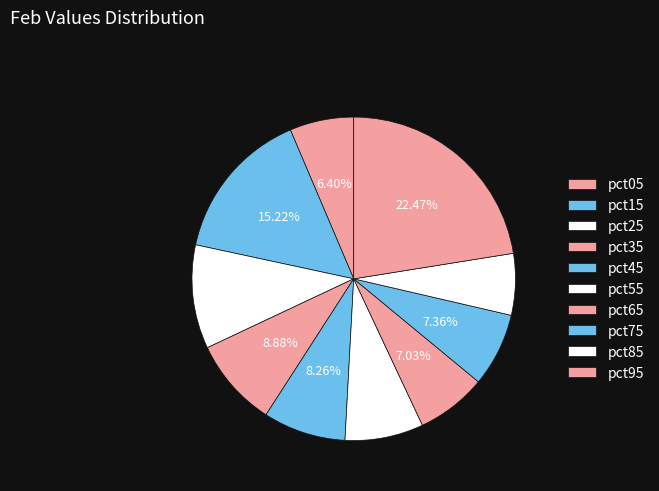

Which category has the biggest portion of the pie?

pct95